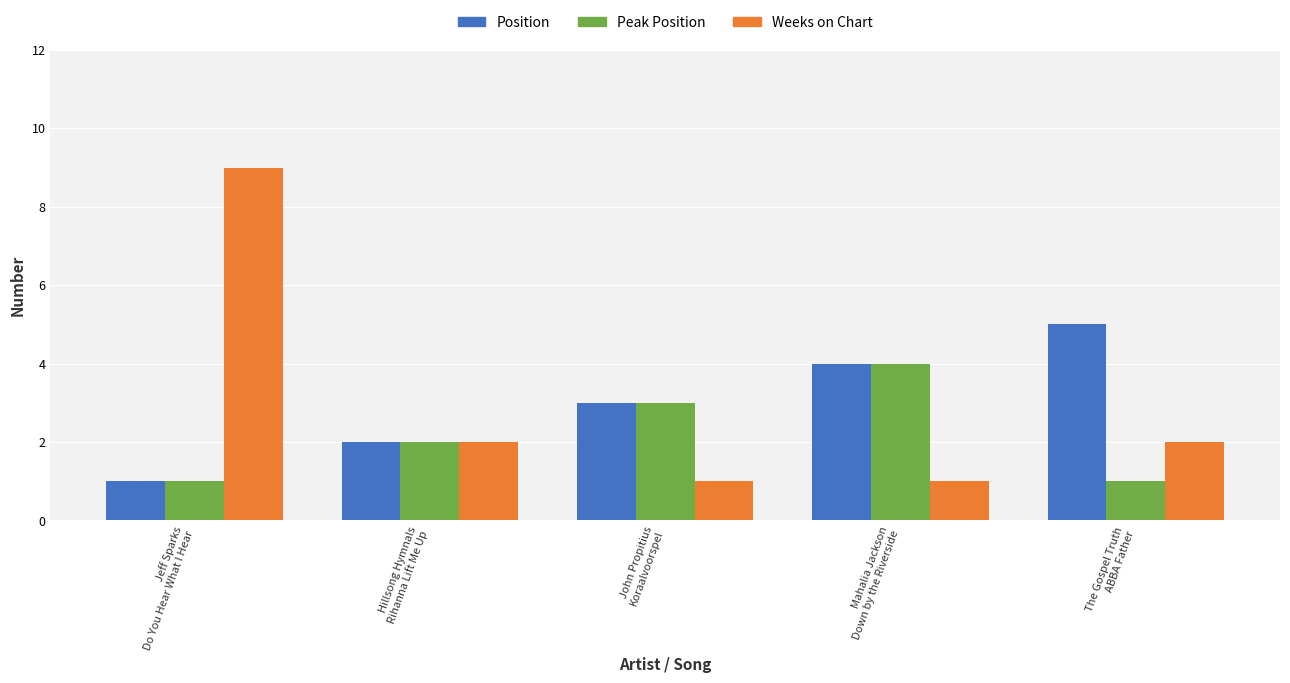

Rank the categories by Position value from lowest to highest.

Jeff Sparks
Do You Hear What I Hear, Hillsong Hymnals
Rihanna Lift Me Up, John Propitius
Koraalvoorspel, Mahalia Jackson
Down by the Riverside, The Gospel Truth
ABBA Father